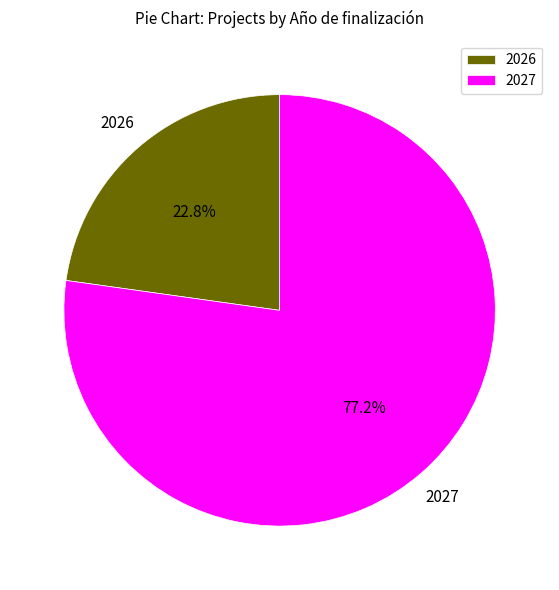

What percentage is NOT represented by 2027?

22.8%